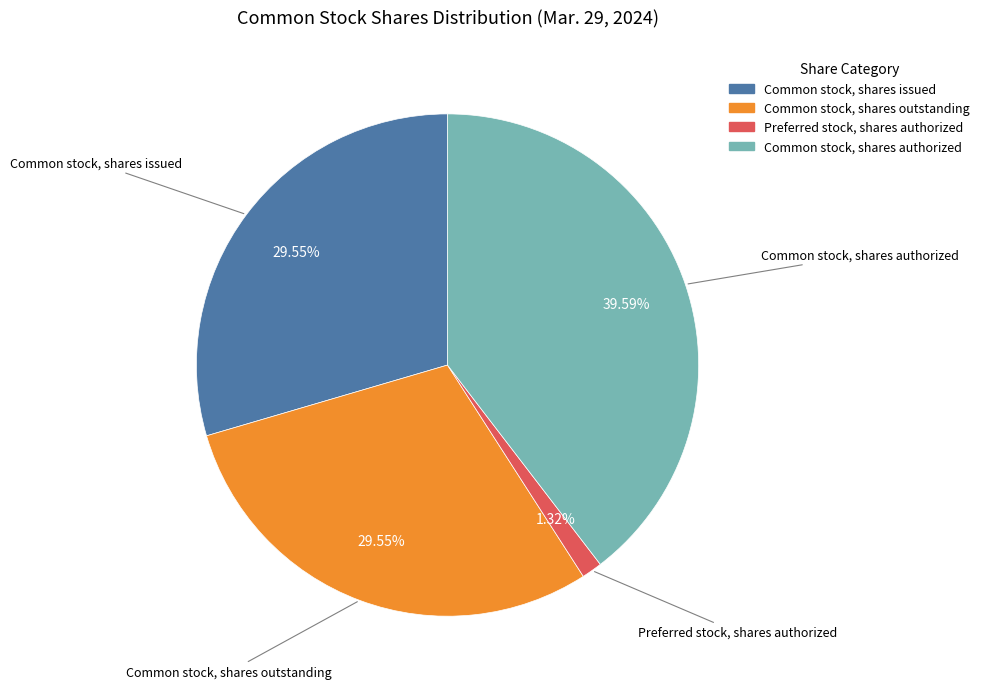

Does Common stock, shares authorized represent more than half of the total?

No